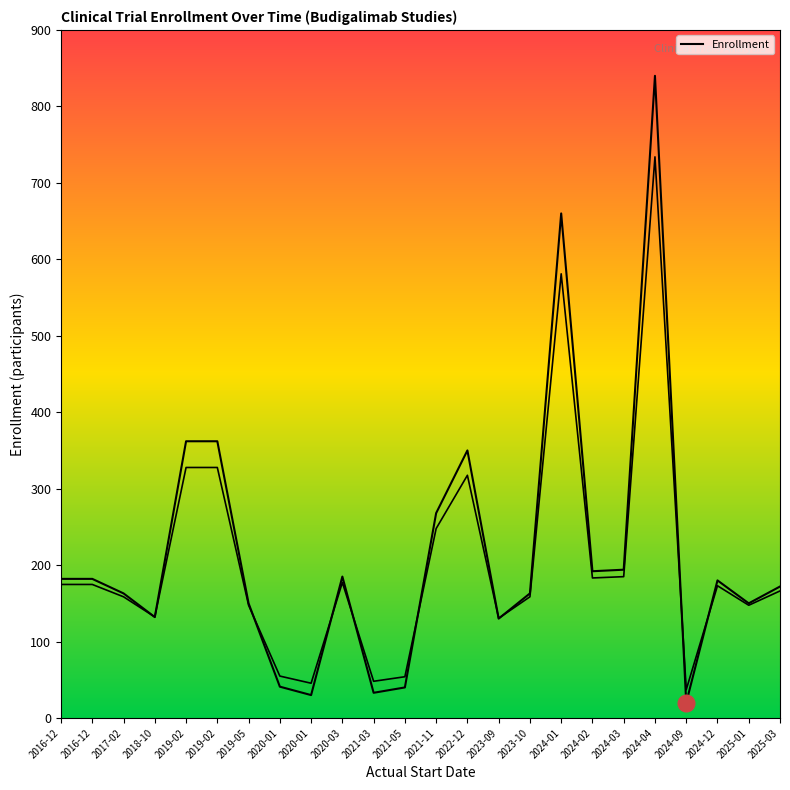

Rank the categories by value from highest to lowest.

2024-04, 2024-01, 2019-02, 2019-02, 2022-12, 2021-11, 2024-03, 2024-02, 2020-03, 2016-12, 2016-12, 2024-12, 2025-03, 2017-02, 2023-10, 2019-05, 2025-01, 2018-10, 2023-09, 2020-01, 2021-05, 2021-03, 2020-01, 2024-09